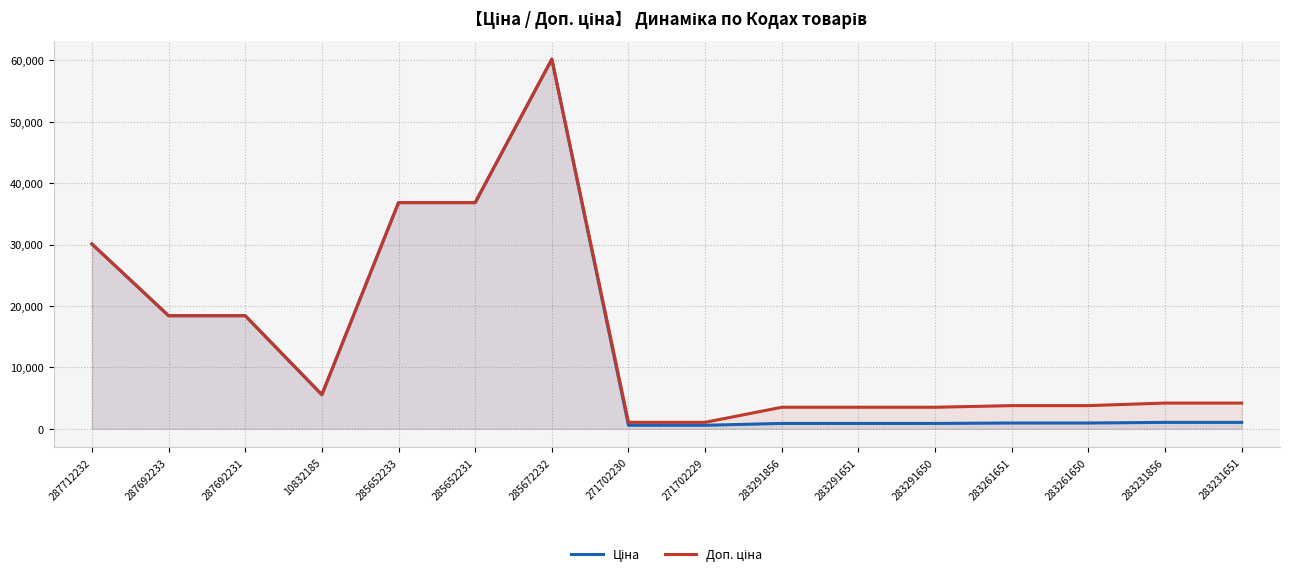

At which category does the chart reach its minimum across all series?

271702230